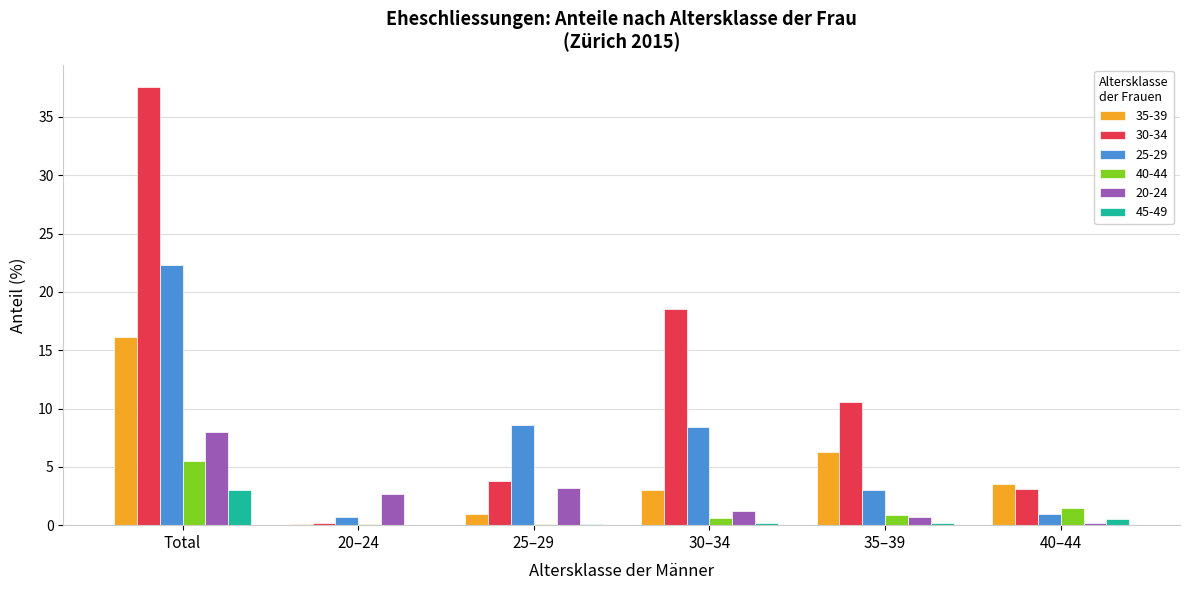

Which series has the largest total across all categories?

30-34